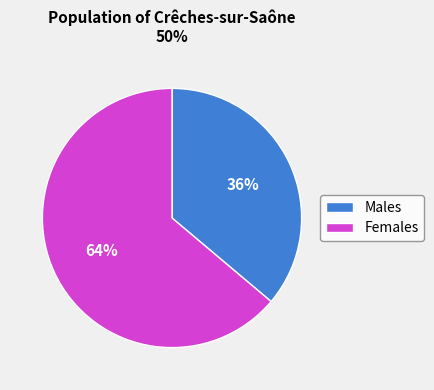

Is there a majority slice in this chart?

Yes